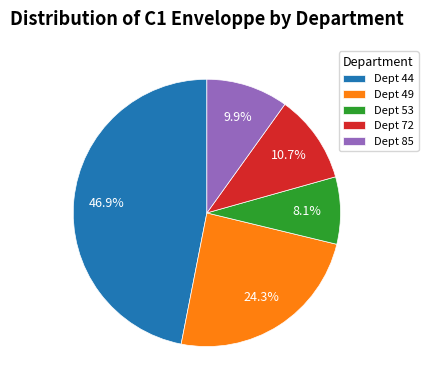

What is the ratio of the value at Dept 53 to the value at Dept 72?

0.8